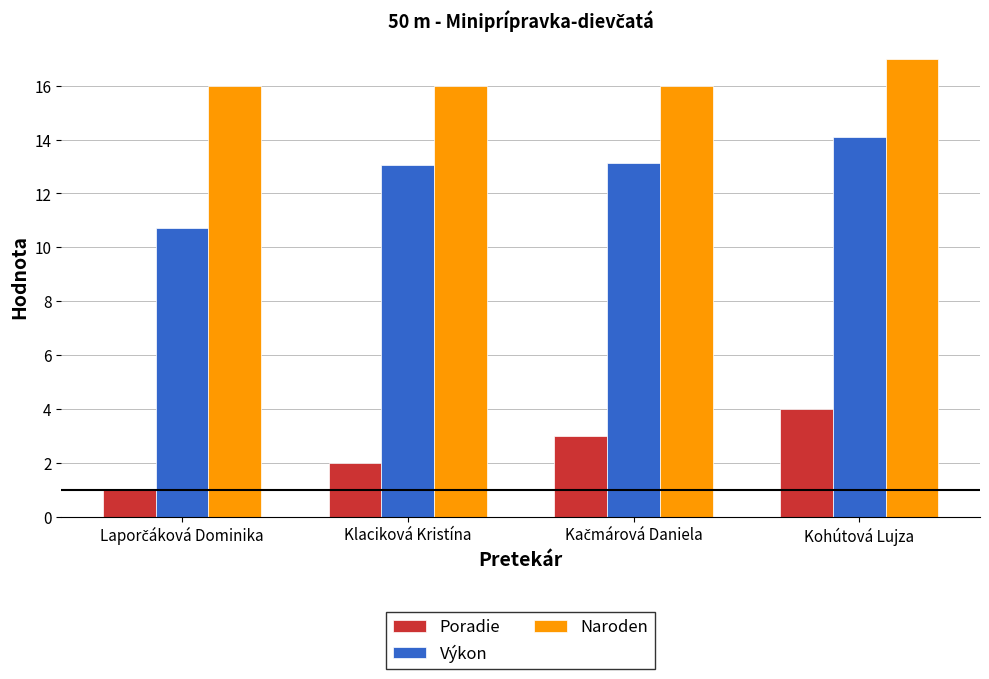

What is the difference between the maximum and minimum values in the Výkon series?

3.4